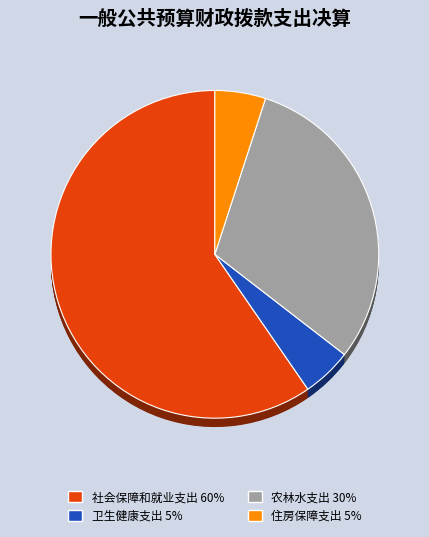

To the nearest percent, what is the difference between the largest and smallest slice percentages?

55%